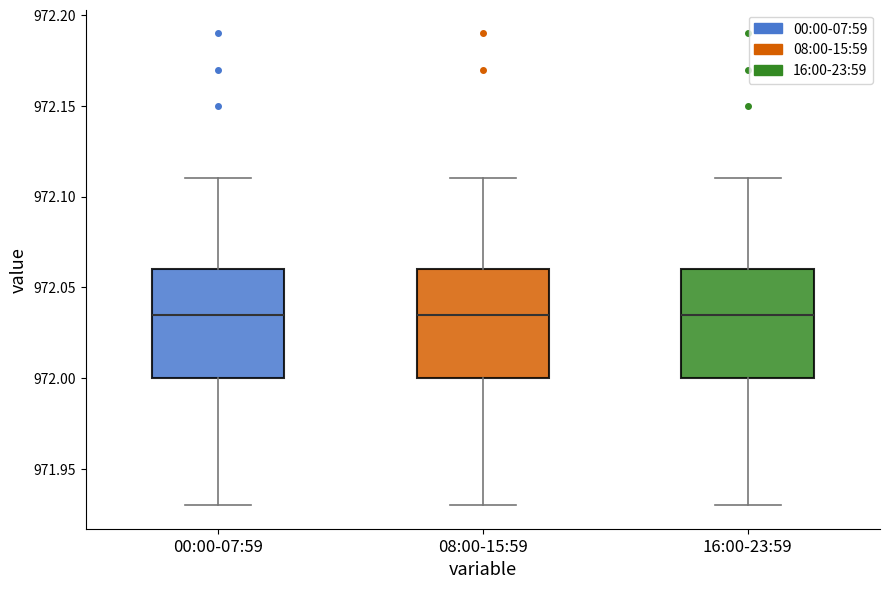

Reading left to right, transcribe this box plot: for each box, give where its median line is, the range the box spans, and where its two whiskers end, as read against the y-axis. The values are not printed on the chart, so give them approximately, as read against the axis.

00:00-07:59: median 972.035, box 972.000 to 972.060, whiskers 971.930 to 972.110
08:00-15:59: median 972.035, box 972.000 to 972.060, whiskers 971.930 to 972.110
16:00-23:59: median 972.035, box 972.000 to 972.060, whiskers 971.930 to 972.110